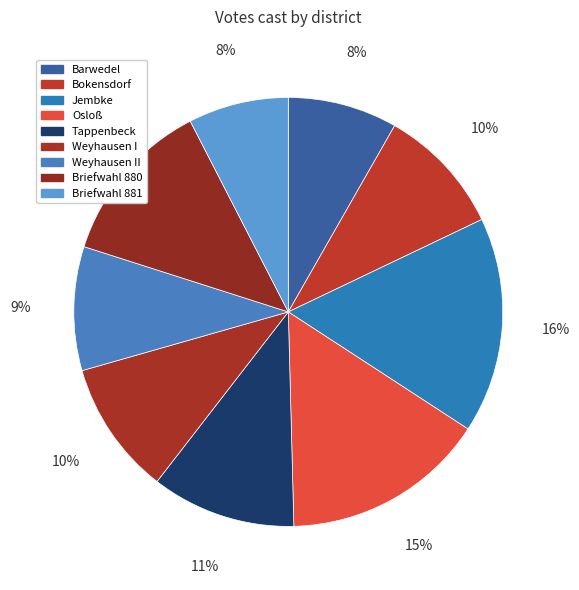

To the nearest percent, what percentage of the pie is Weyhausen I?

10%